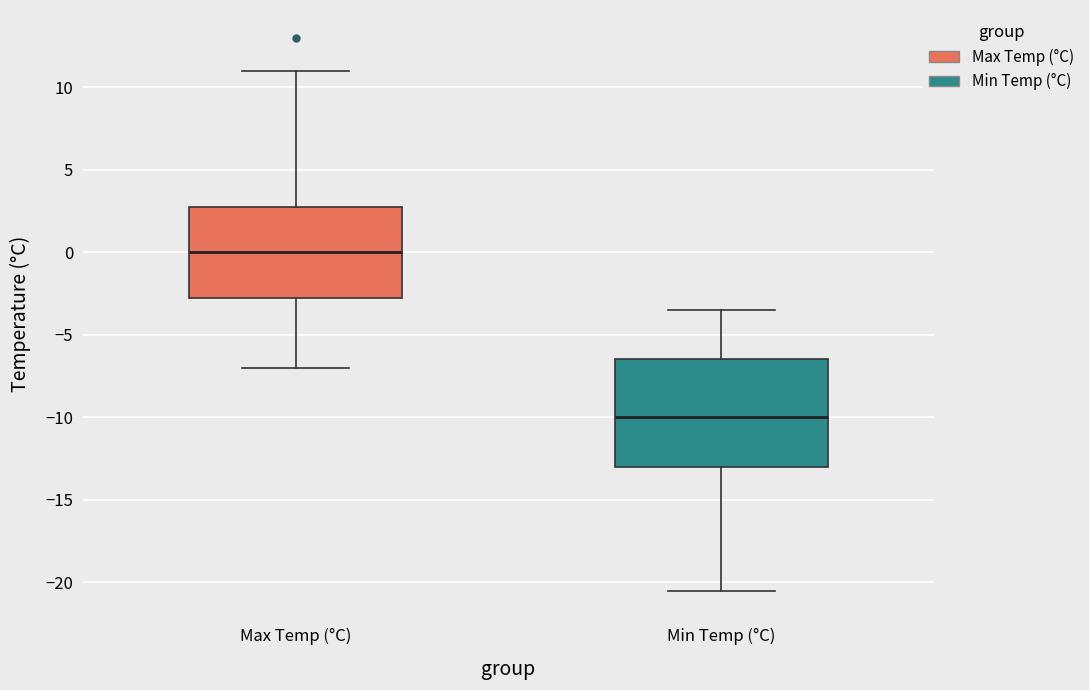

Comparing the boxes themselves (not the whiskers), which one is the tallest?

Min Temp (°C)